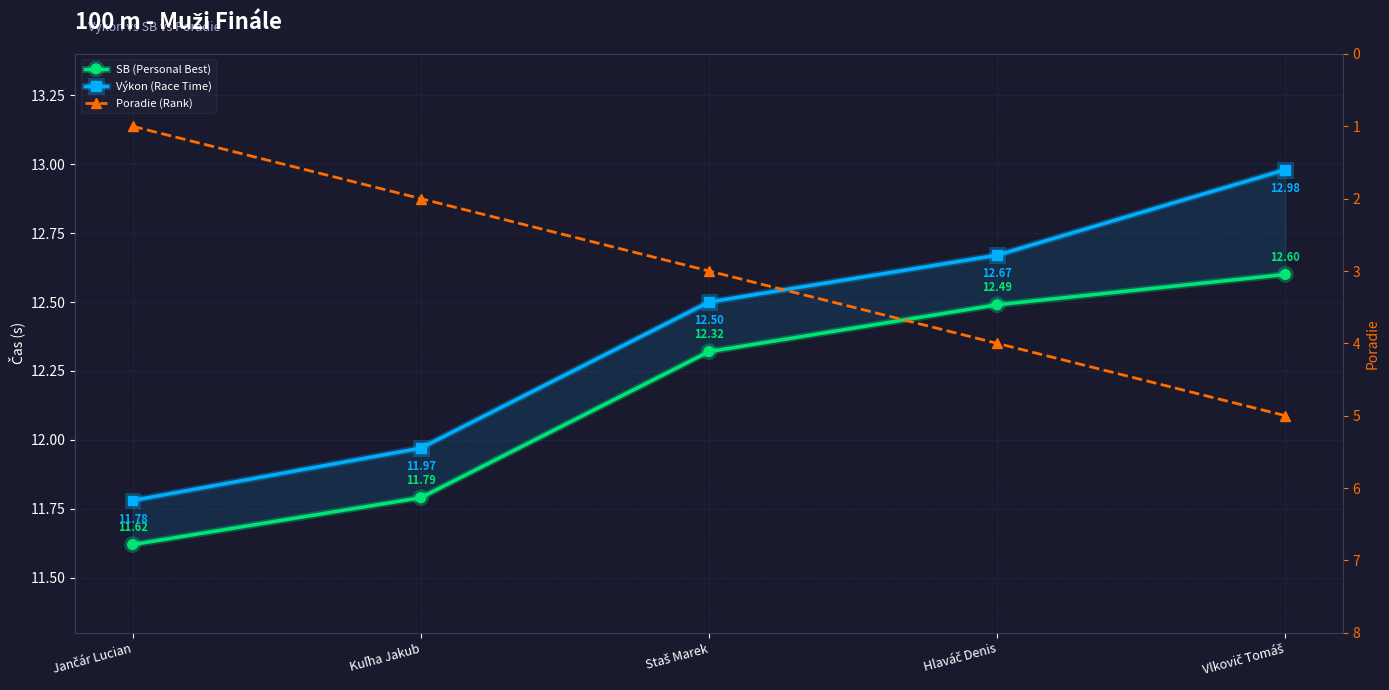

True or false: Poradie (Rank) and Výkon (Race Time) cross at least once.

False